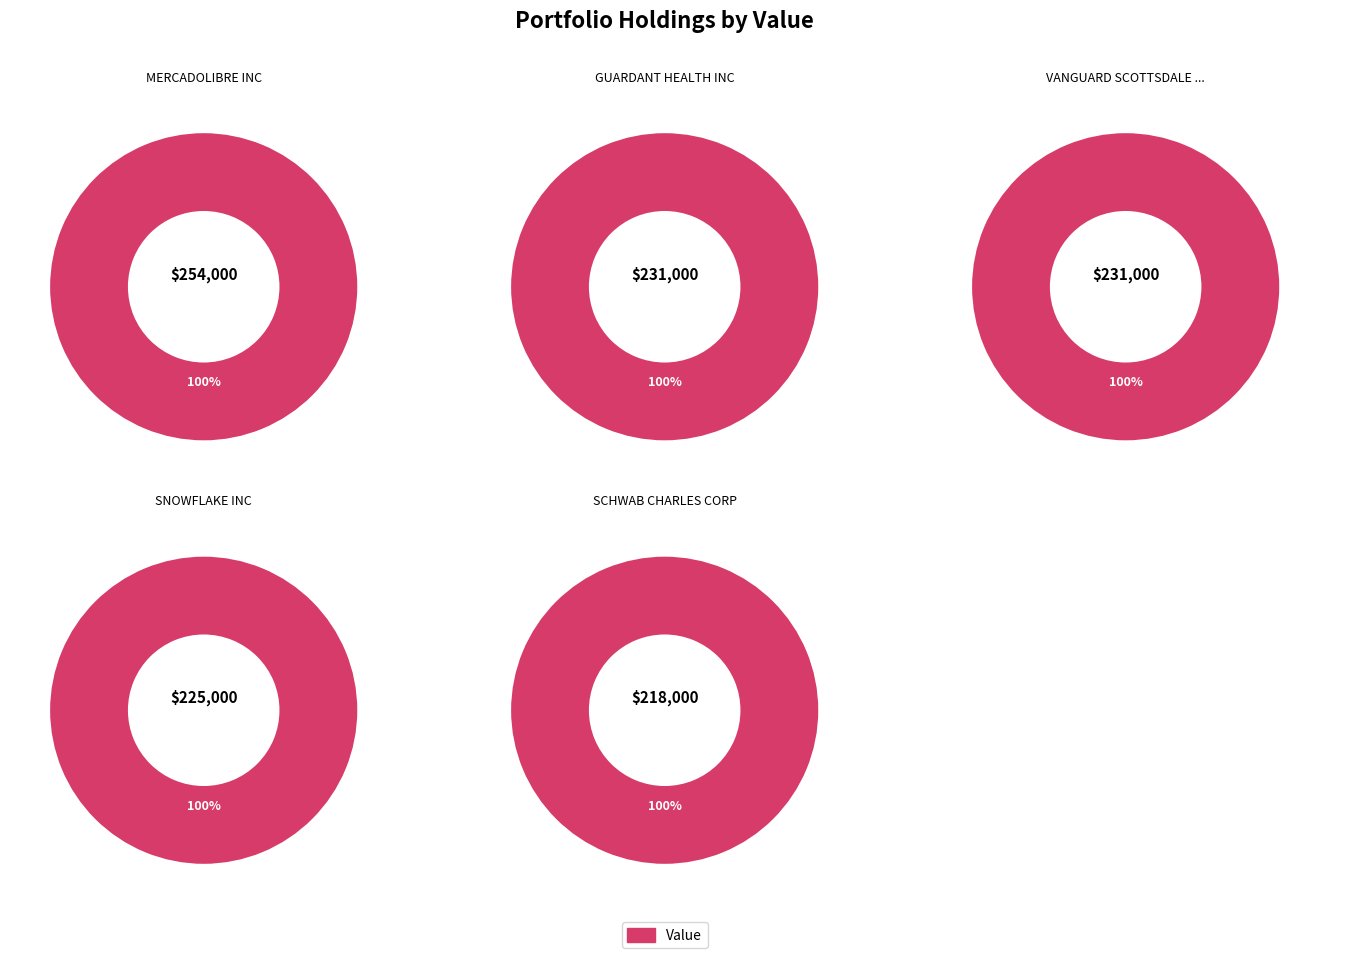

Is MERCADOLIBRE INC the majority of the pie?

No